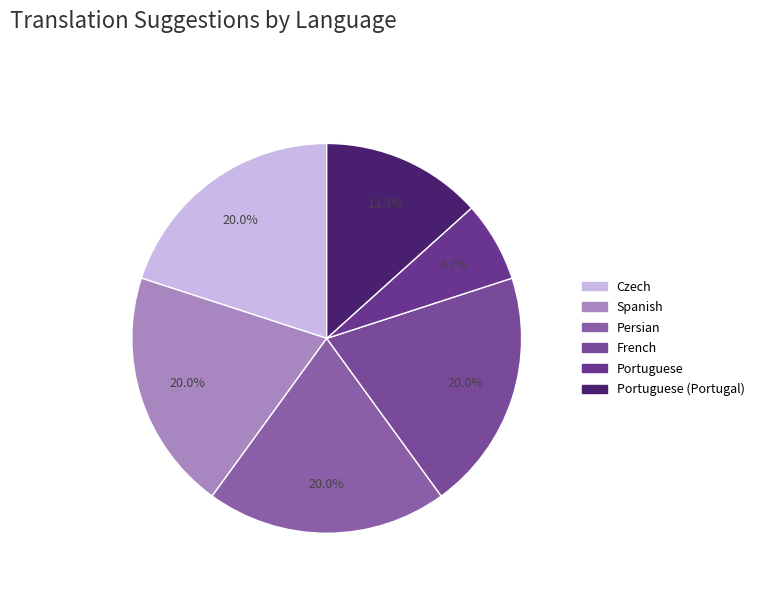

To the nearest percent, what is the average slice percentage?

17%